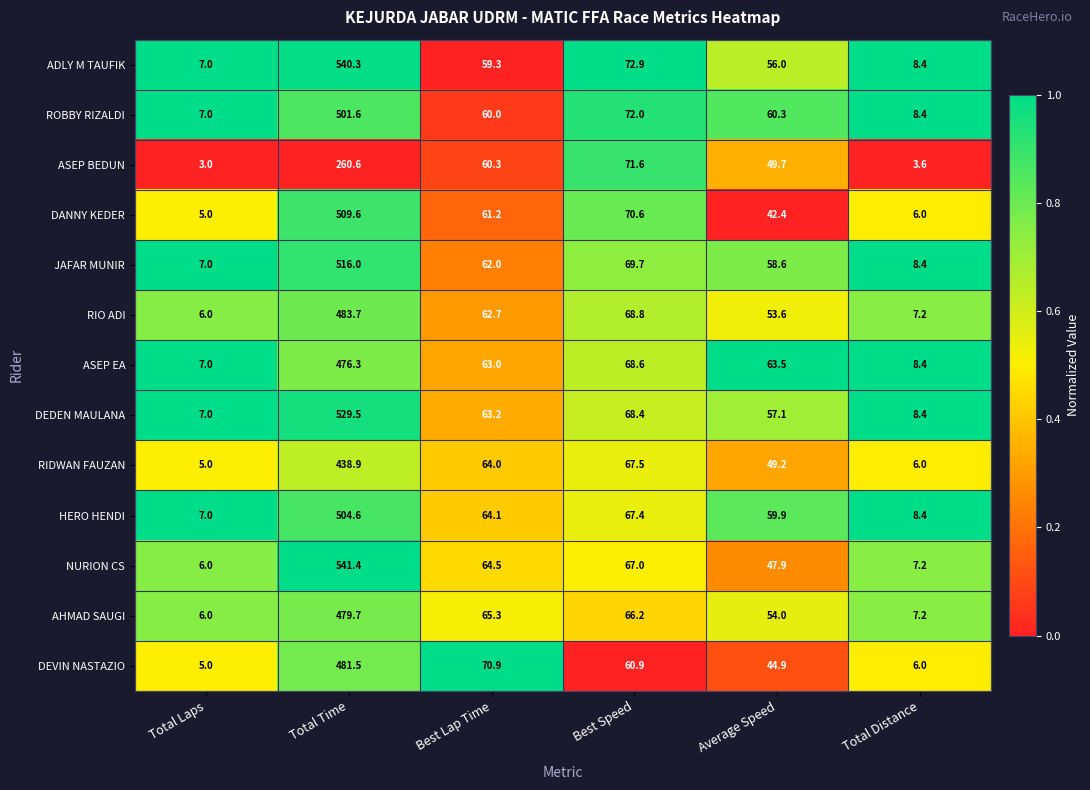

Is the value of DEVIN NASTAZIO at Best Lap Time greater than the value of DEDEN MAULANA at Best Lap Time?

Yes